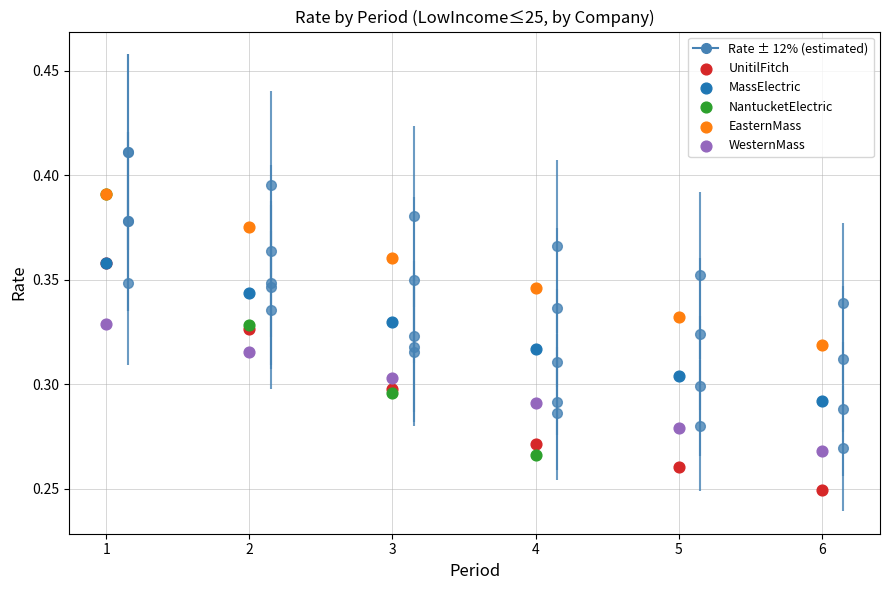

Which series has the largest Y range (max minus min)?

NantucketElectric